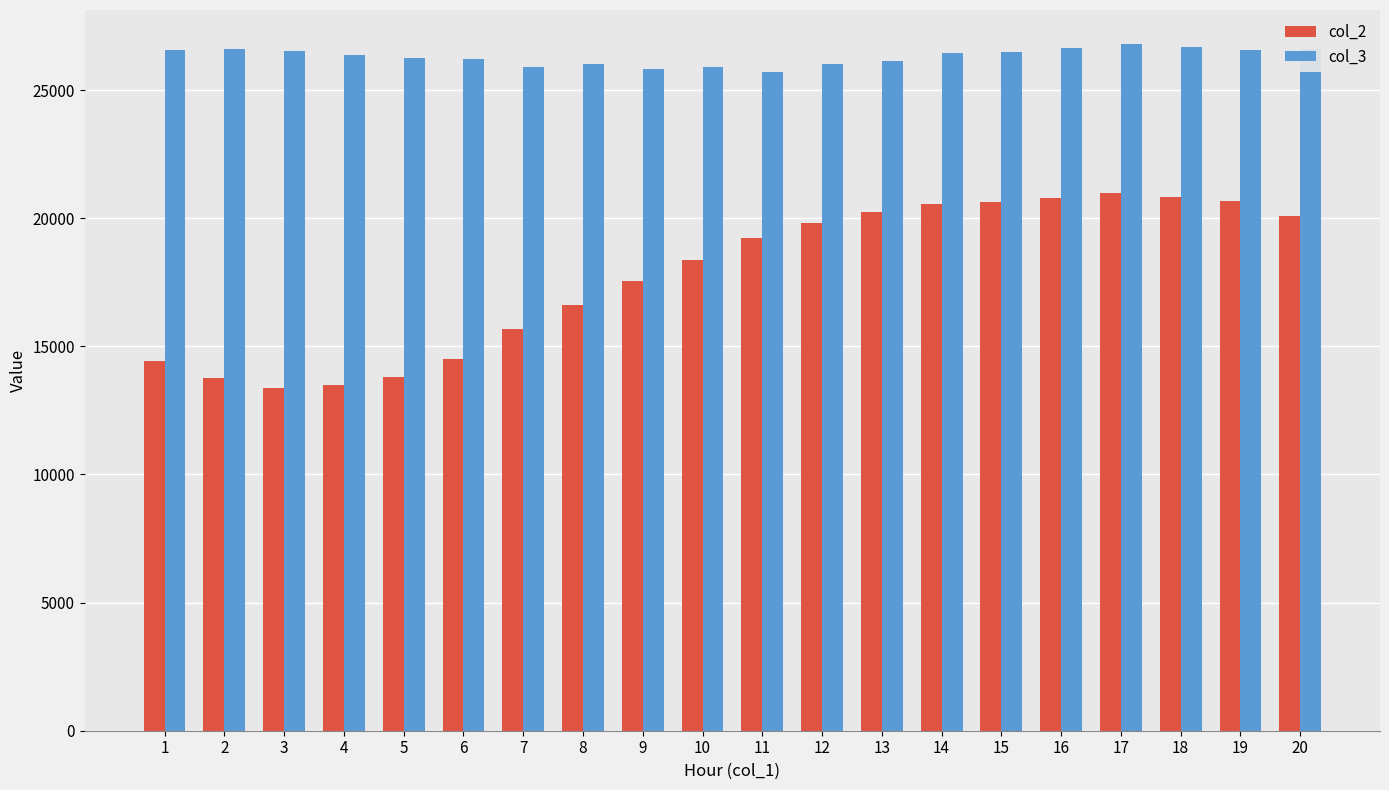

Are the bars horizontal?

No